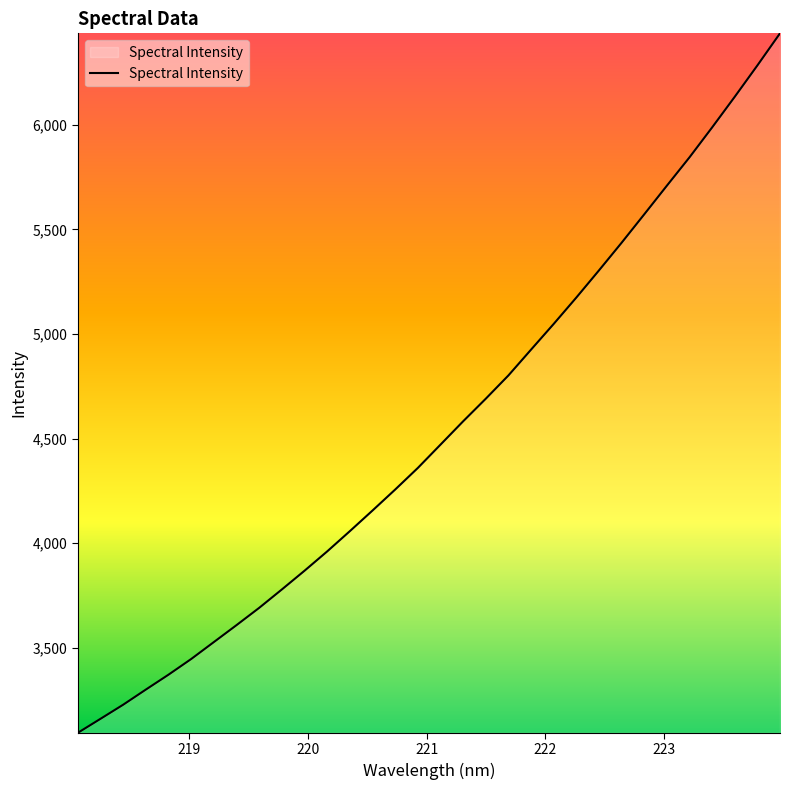

What is the maximum value shown in the chart?

6436.5